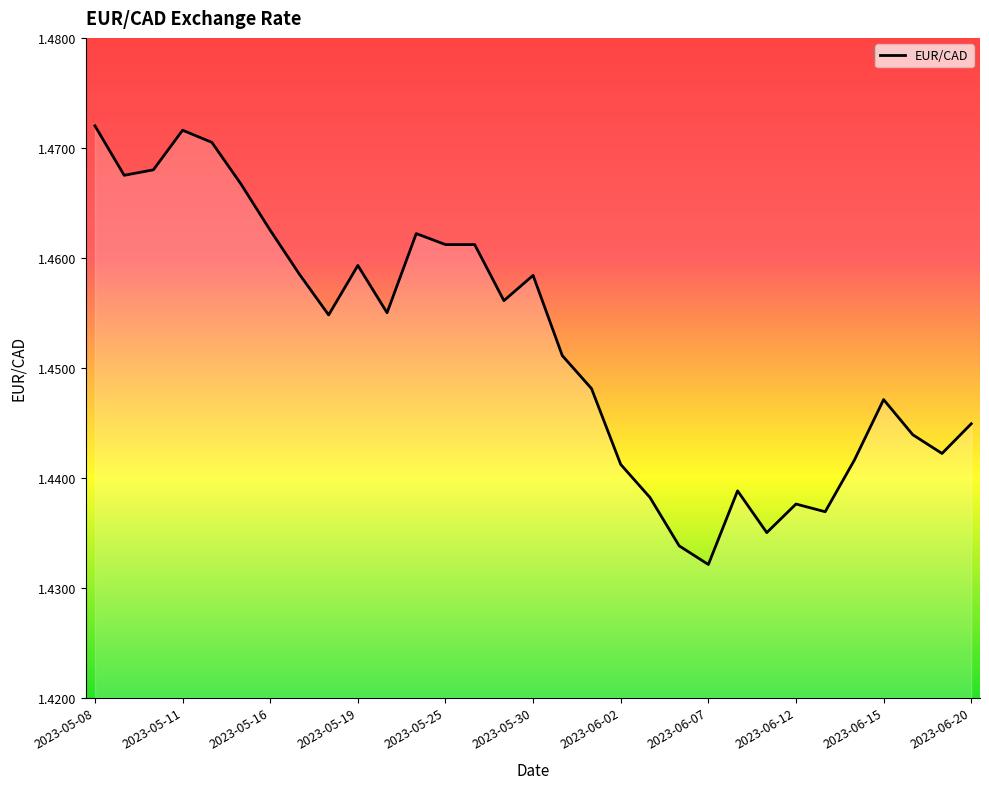

How many values are between 1 and 2?

31